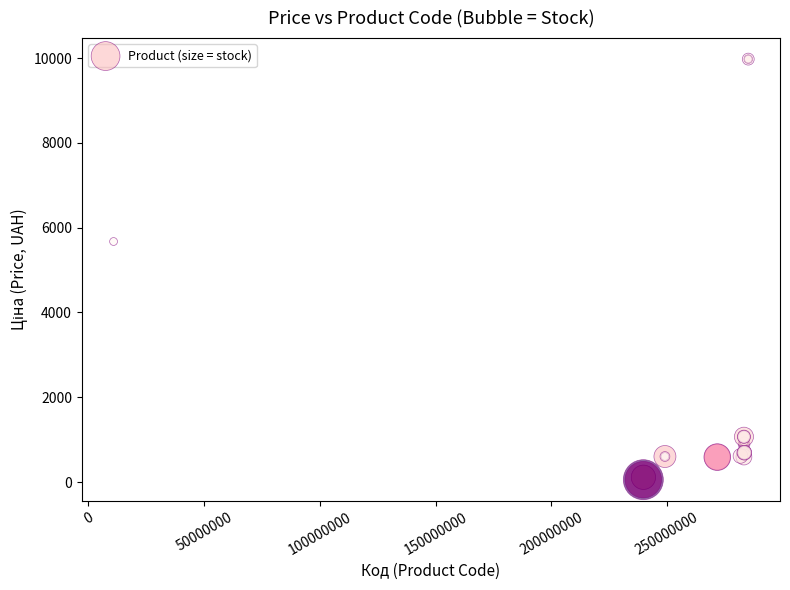

What Y value in the scatter plot is closest to 5016?

5673.8